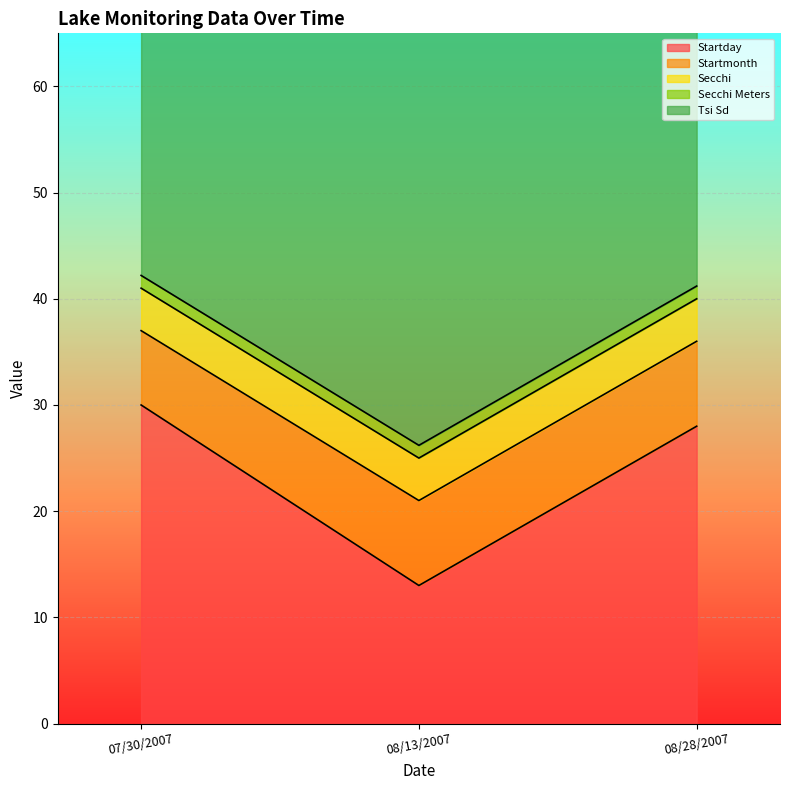

List the labels in order of Tsi Sd value, smallest first.

07/30/2007, 08/13/2007, 08/28/2007